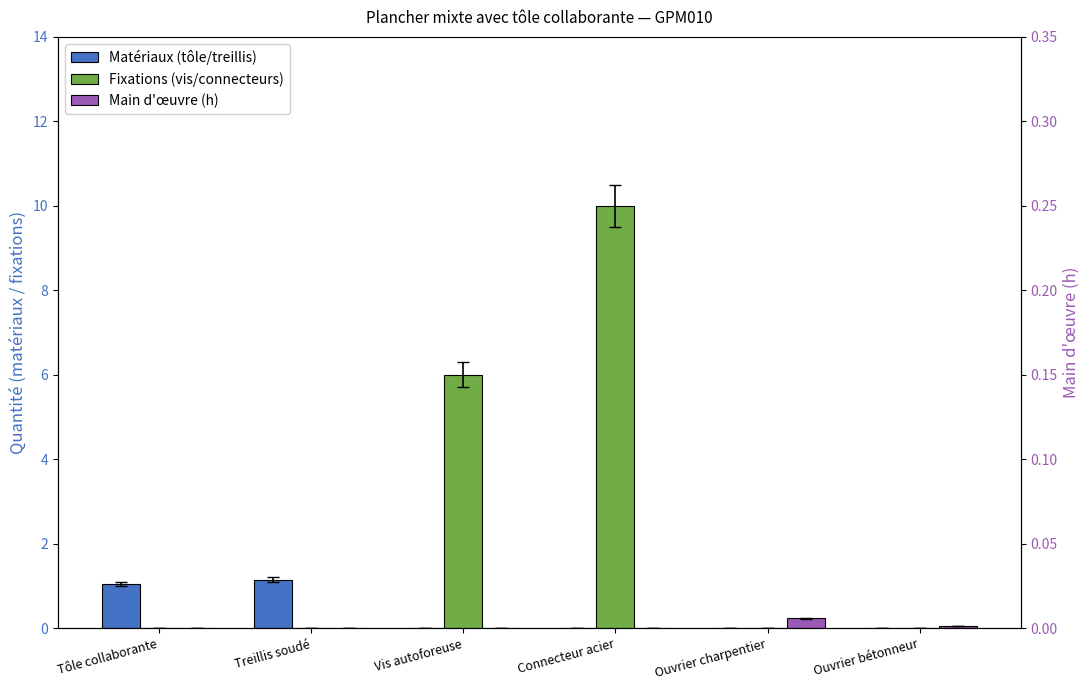

At which category is the sum across all series the highest?

Connecteur acier